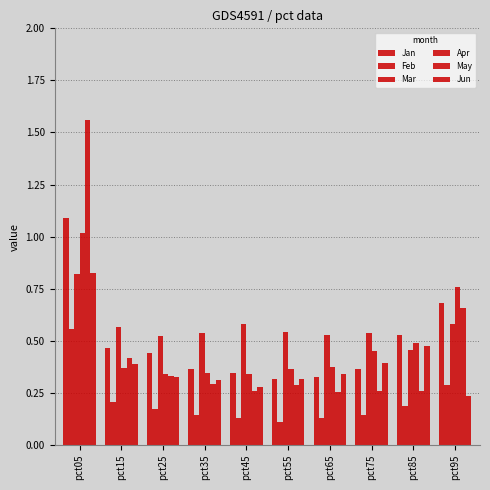

Is the value of May at pct75 greater than the value of Apr at pct75?

No